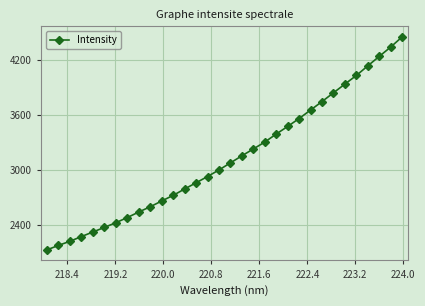

What is the value of the 23rd point from the left?

3560.0